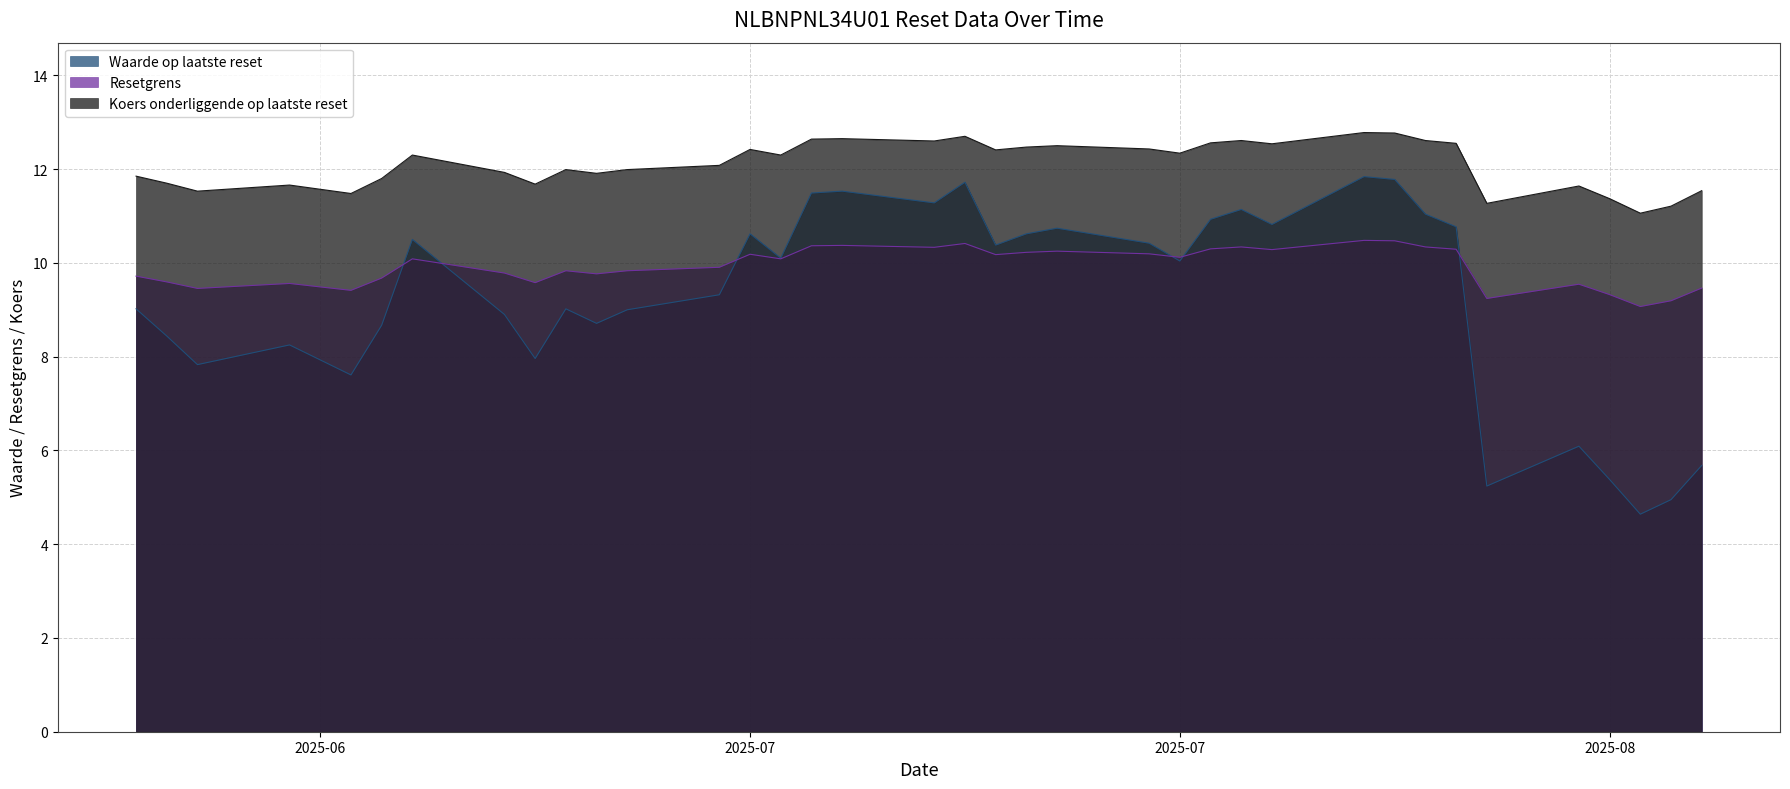

Which category has the highest value across all series?

2025-07-28